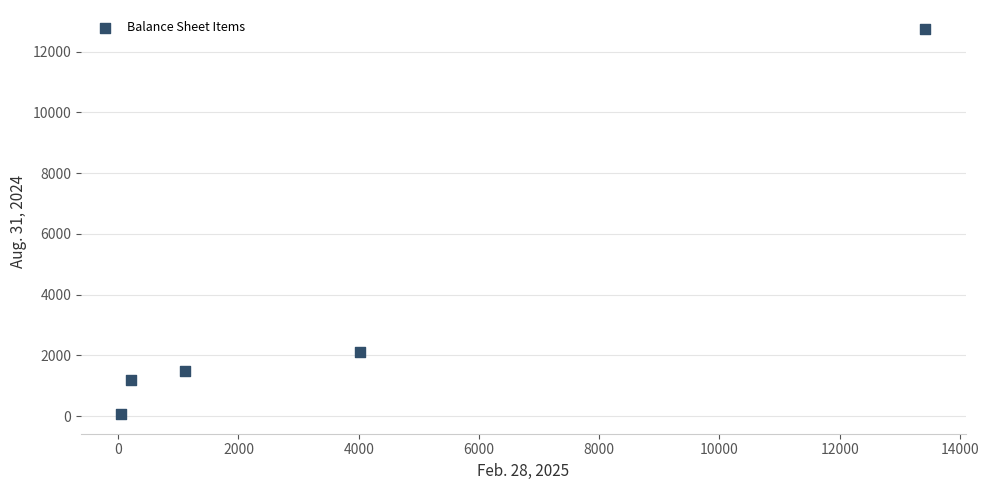

What Y value in the scatter plot is closest to 6397?

2100